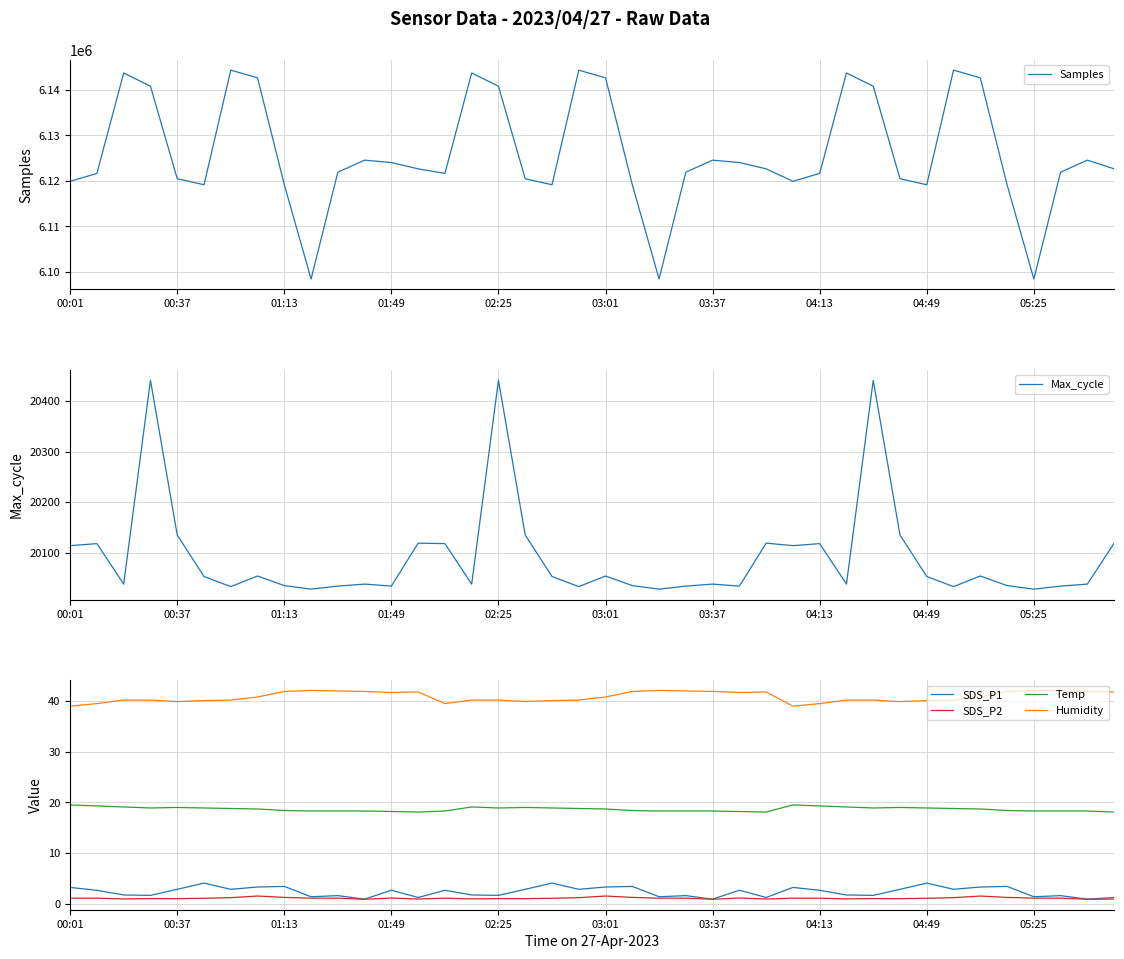

Is it true that SDS_P1 equals 3.4 at 01:13?

True